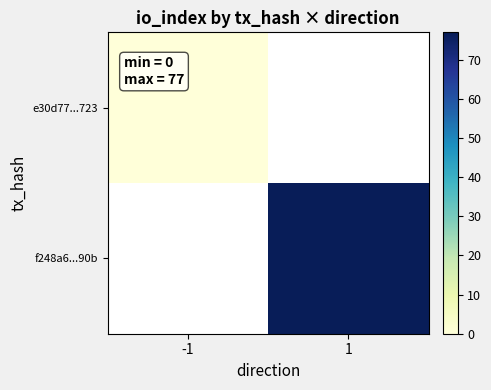

Which label corresponds to the largest value in the chart?

1